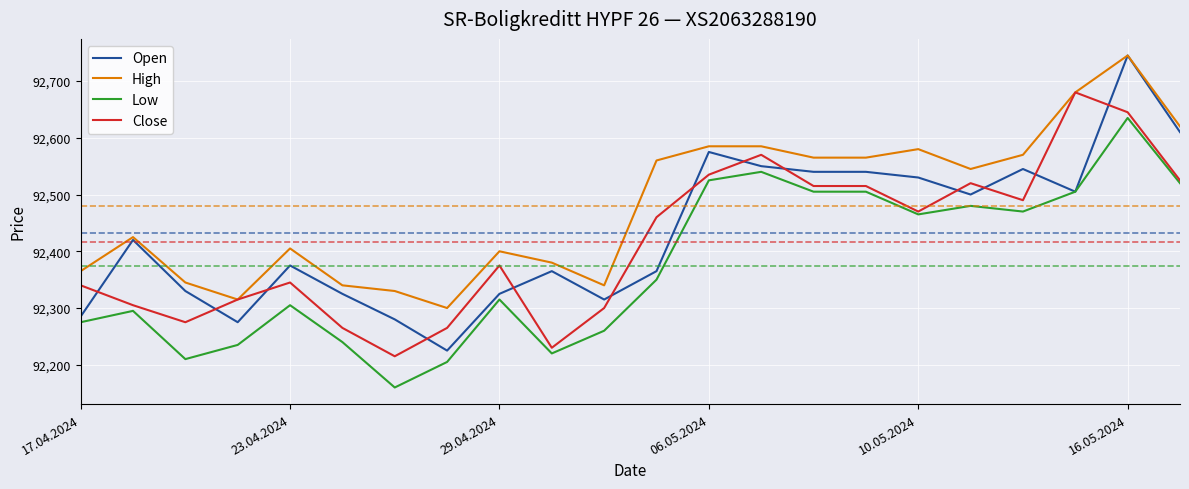

Does the chart display data point markers on the line(s)?

No